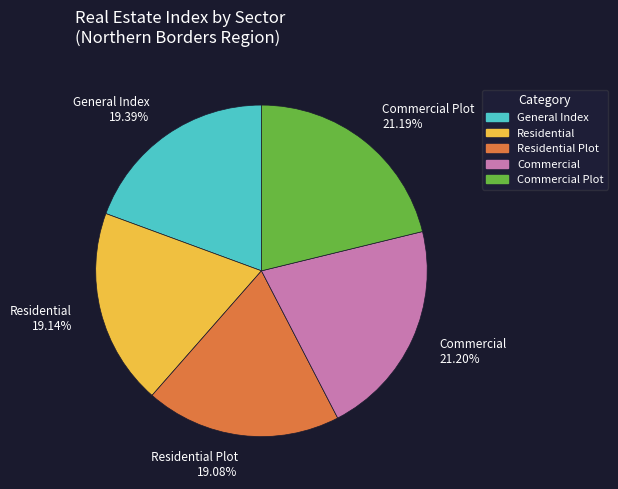

To the nearest percent, what is the difference between the largest and smallest slice percentages?

2%